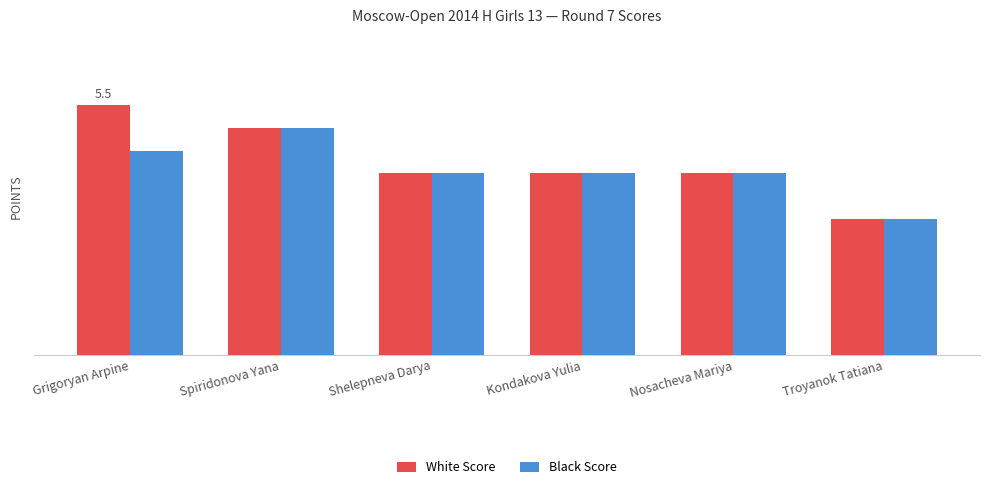

The value of White Score at Shelepneva Darya is 4.0. True or false?

True